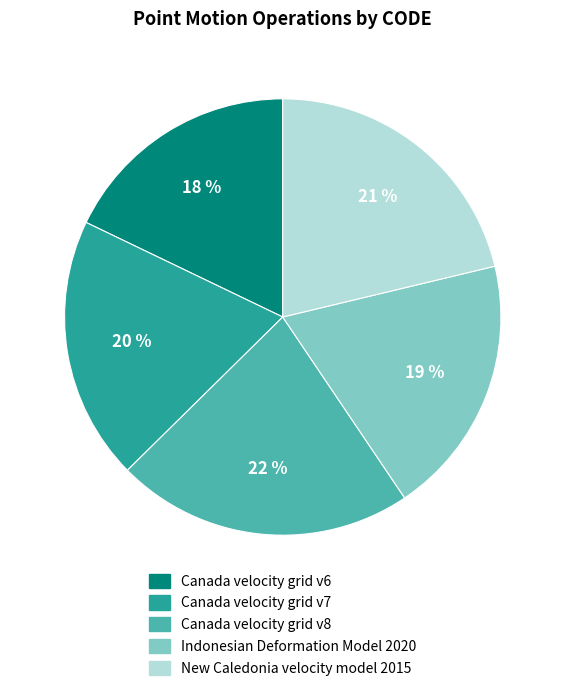

What percentage is the Indonesian Deformation Model 2020 slice, to the nearest percent?

19%